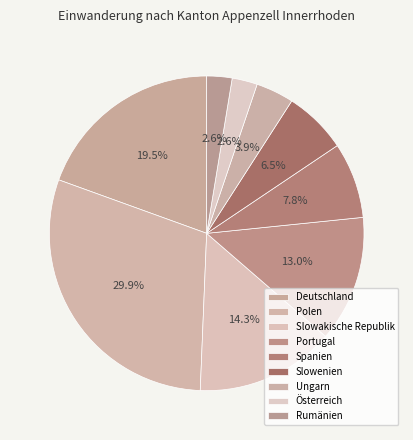

Is it true that Polen is 18% of the pie?

False